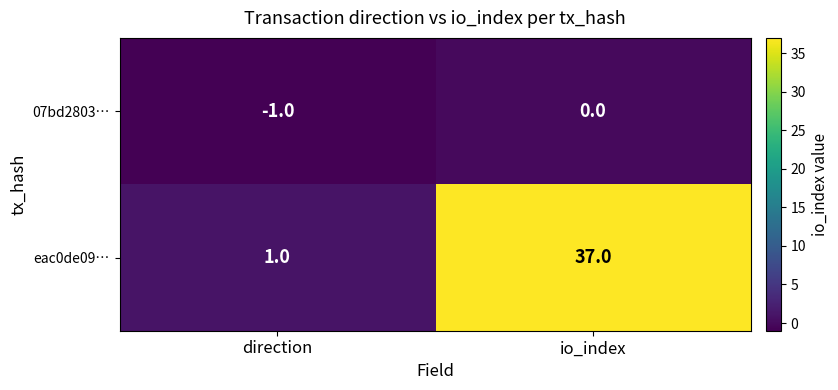

How many data points does each series have?

2